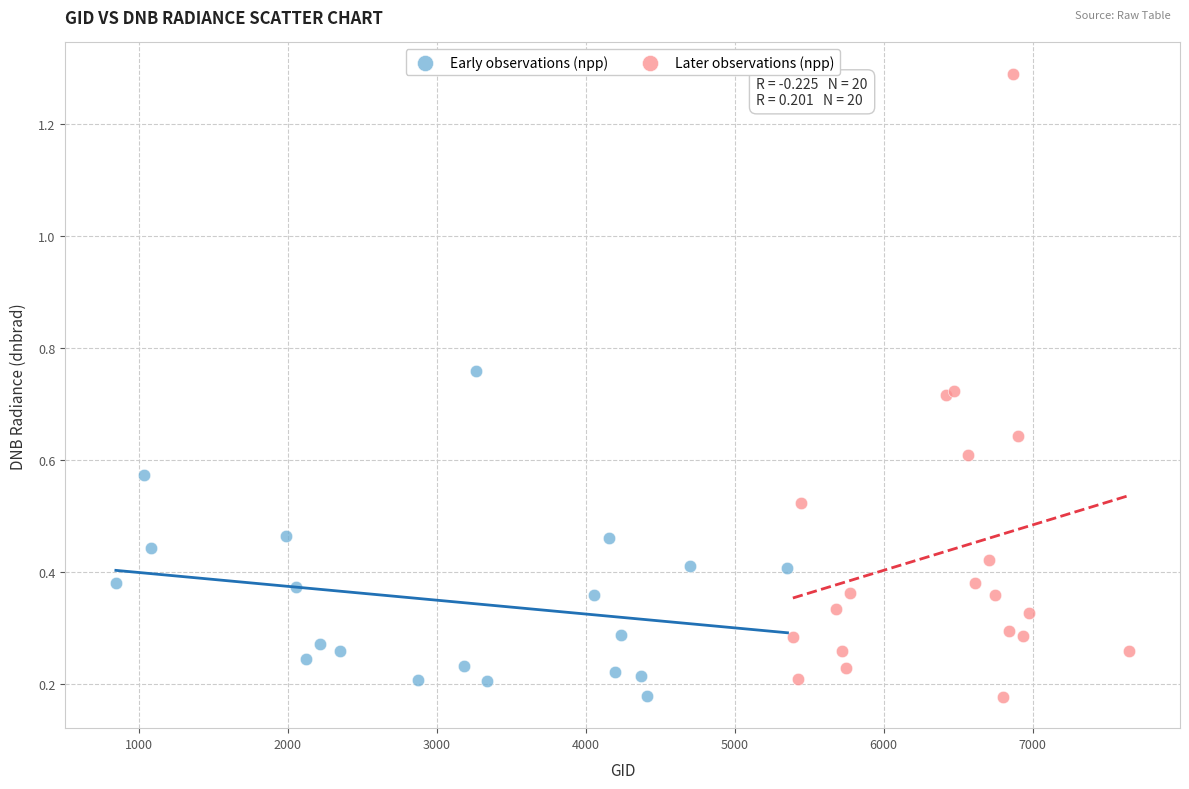

Which series has the widest spread of Y values?

Later observations (npp)